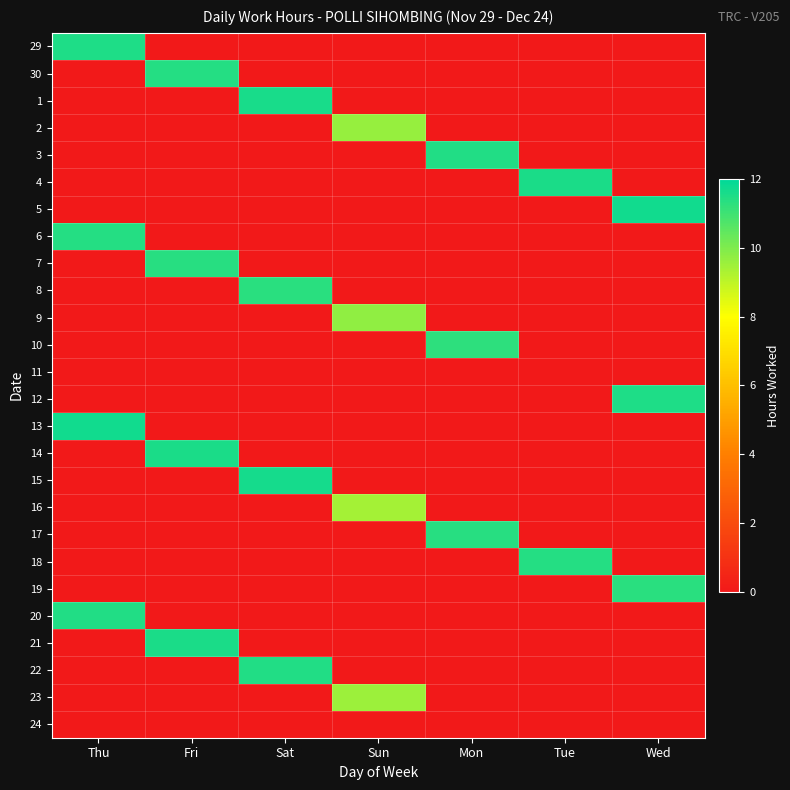

List the series in order of their peak value, lowest first.

29, 30, 1, 2, 3, 4, 5, 6, 7, 8, 9, 10, 11, 12, 13, 14, 15, 16, 17, 18, 19, 20, 21, 22, 23, 24